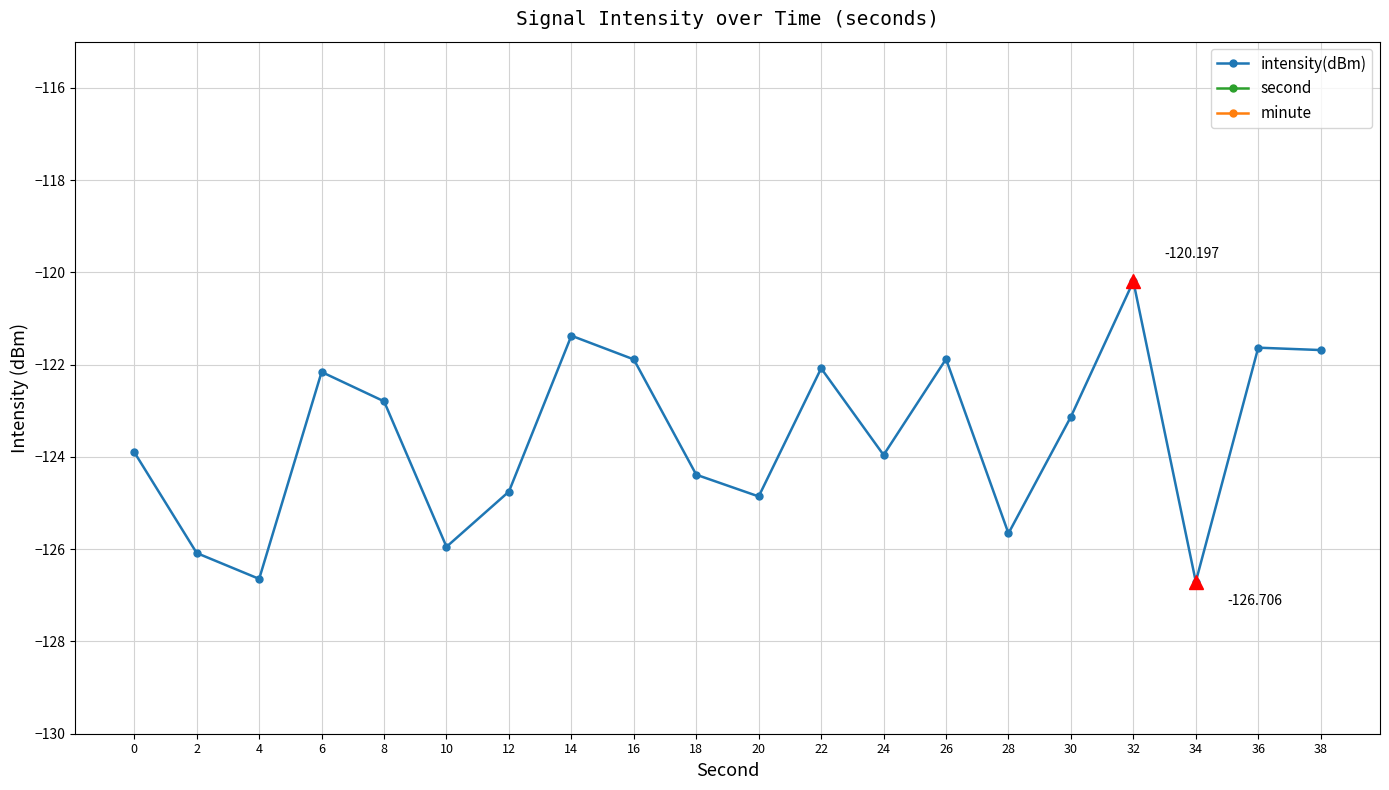

List the labels in order of second value, largest first.

38, 36, 34, 32, 30, 28, 26, 24, 22, 20, 18, 16, 14, 12, 10, 8, 6, 4, 2, 0